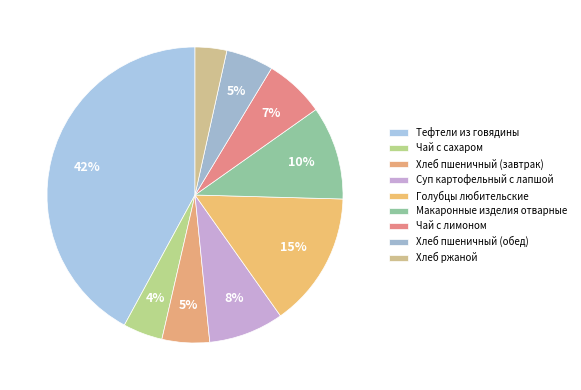

Count the number of slices in the pie.

9